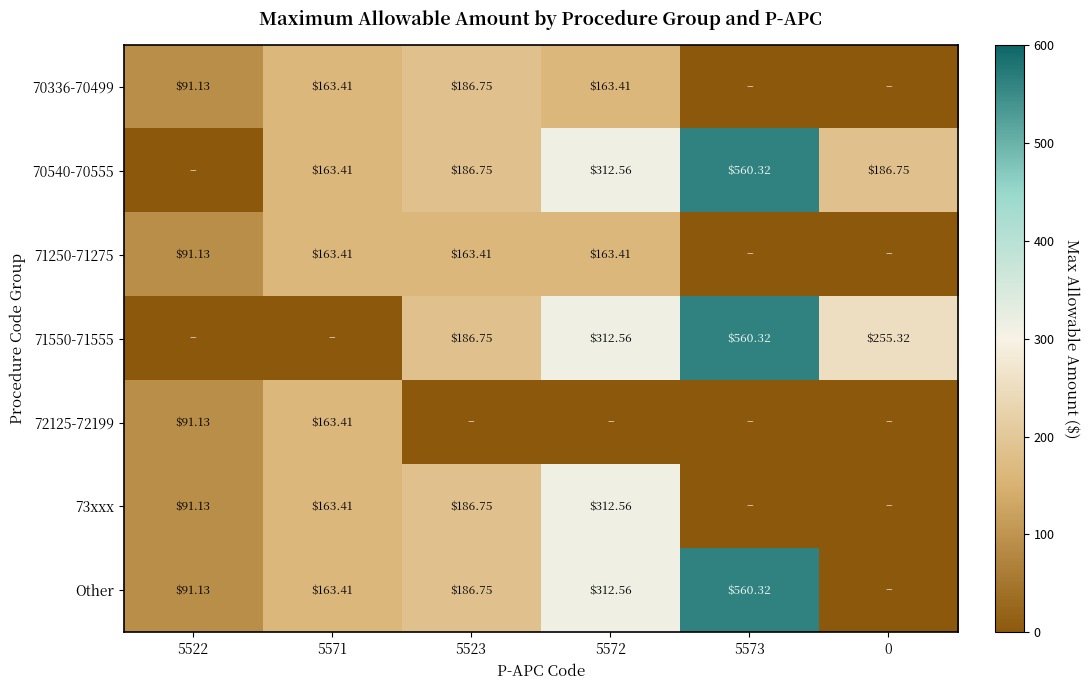

Rank the series by their maximum value, from highest to lowest.

70540-70555, 71550-71555, Other, 73xxx, 70336-70499, 71250-71275, 72125-72199